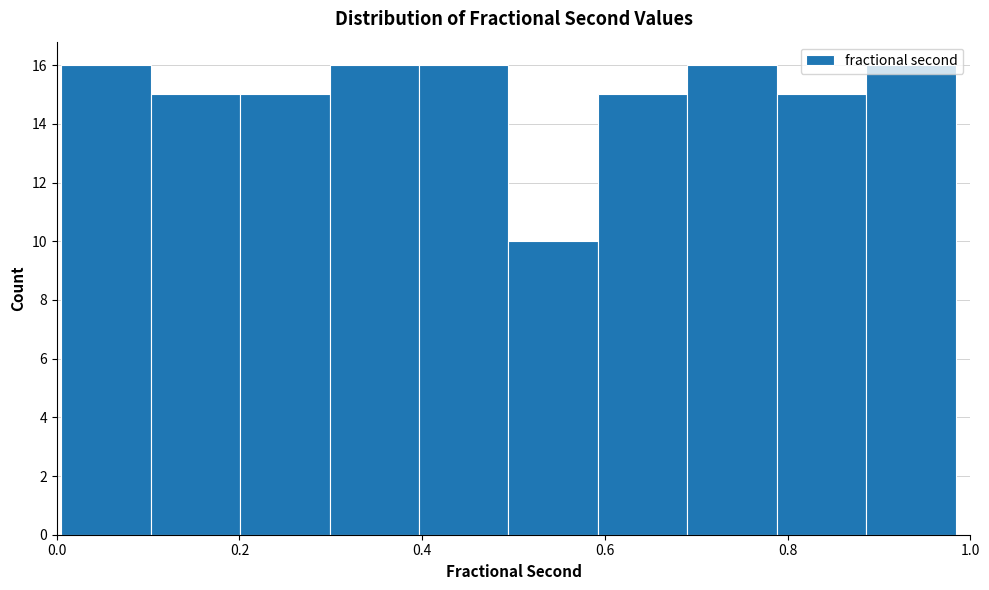

What is the height of the bar covering 0.60 to 0.70 on the x-axis? Neither the bar edges nor the heights are printed on the chart, so give them approximately, as read against the axes.

15